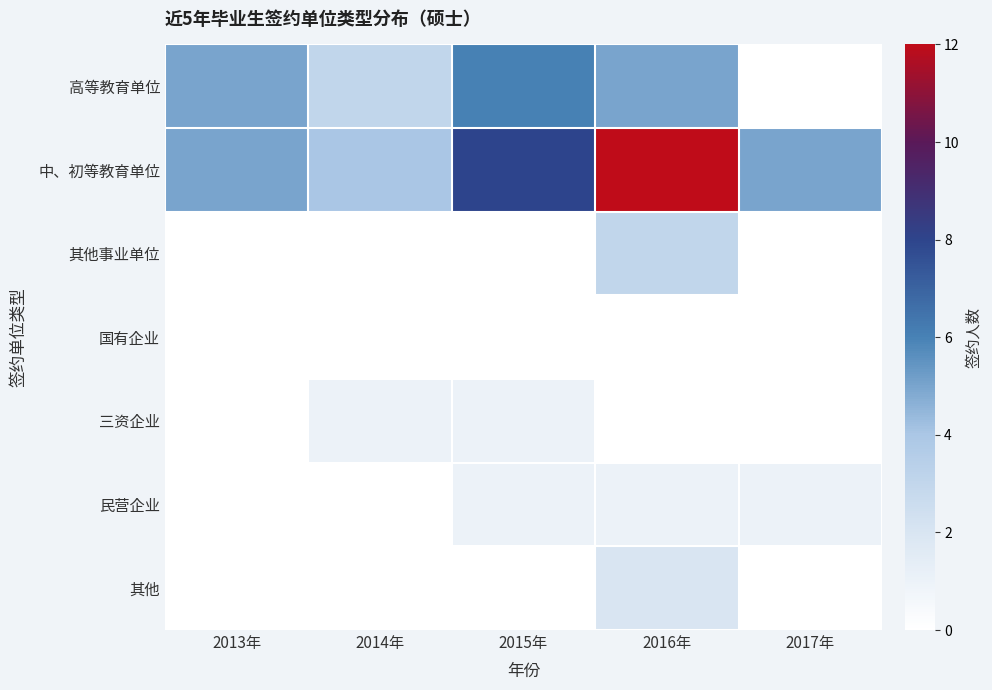

Reading right to left, transcribe all the data shown in this chart.

高等教育单位: 2017年=0	2016年=5	2015年=6	2014年=3	2013年=5
中、初等教育单位: 2017年=5	2016年=12	2015年=8	2014年=4	2013年=5
其他事业单位: 2017年=0	2016年=3	2015年=0	2014年=0	2013年=0
国有企业: 2017年=0	2016年=0	2015年=0	2014年=0	2013年=0
三资企业: 2017年=0	2016年=0	2015年=1	2014年=1	2013年=0
民营企业: 2017年=1	2016年=1	2015年=1	2014年=0	2013年=0
其他: 2017年=0	2016年=2	2015年=0	2014年=0	2013年=0